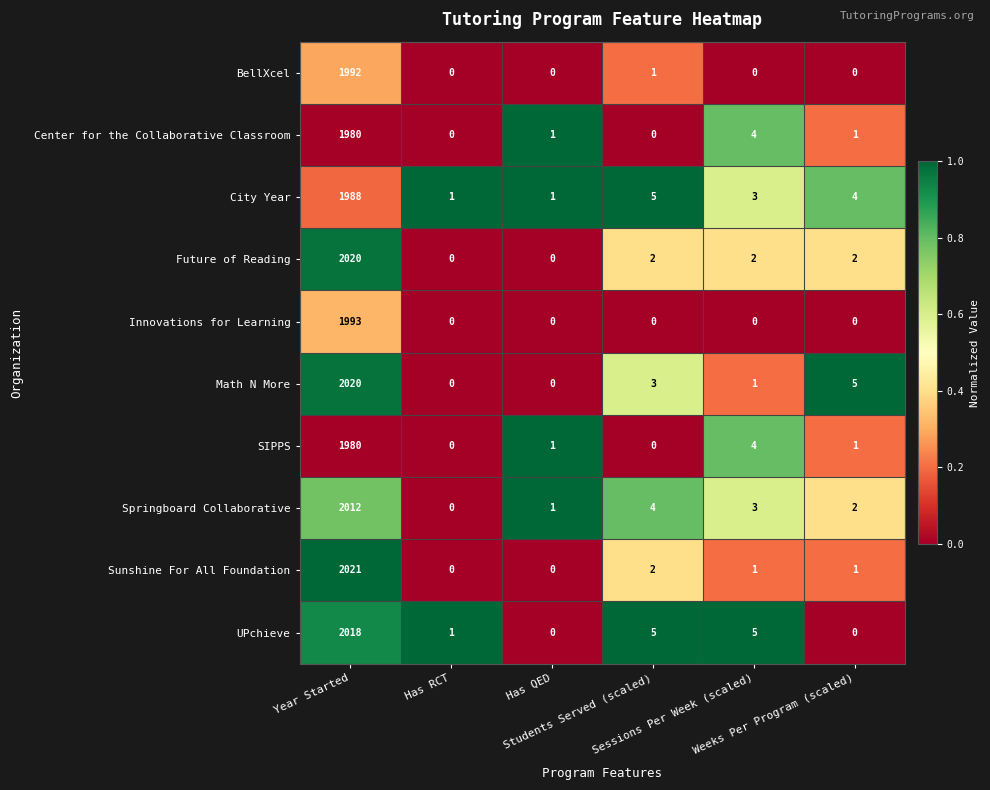

Which series has the largest range (max minus min)?

Sunshine For All Foundation